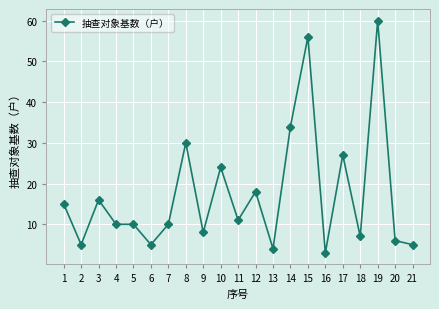

What is the greatest value displayed?

60